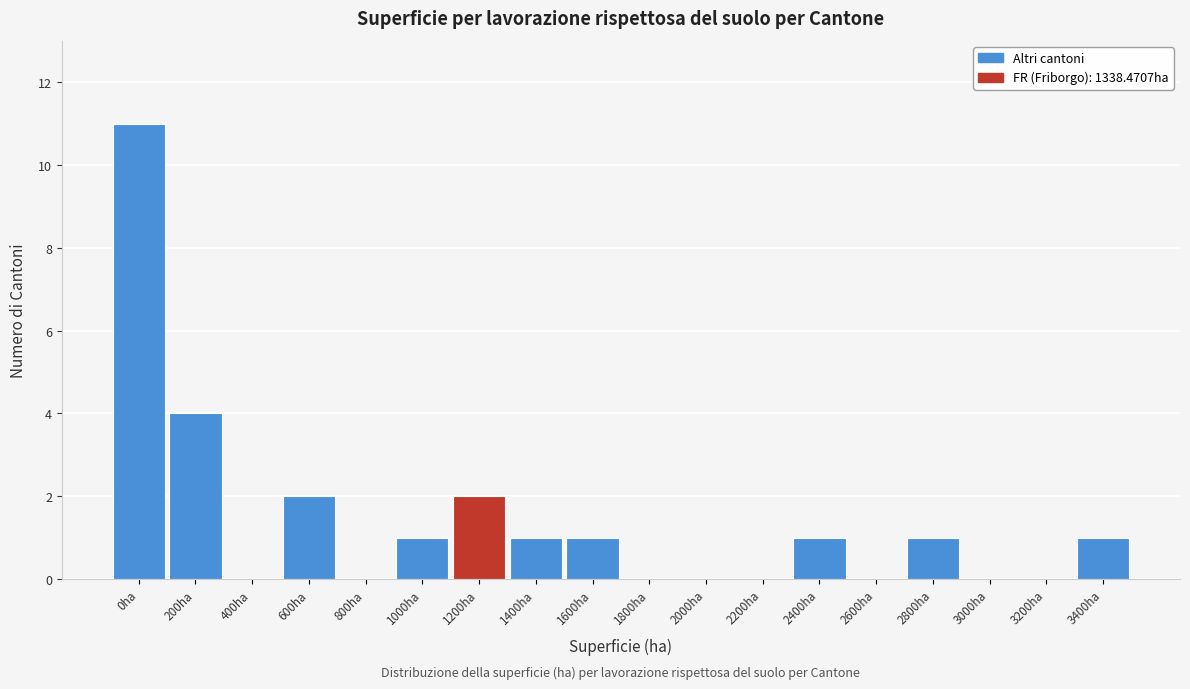

Reading left to right, transcribe all the data shown in this chart.

0ha=11	200ha=4	400ha=0	600ha=2	800ha=0	1000ha=1	1200ha=2	1400ha=1	1600ha=1	1800ha=0	2000ha=0	2200ha=0	2400ha=1	2600ha=0	2800ha=1	3000ha=0	3200ha=0	3400ha=1